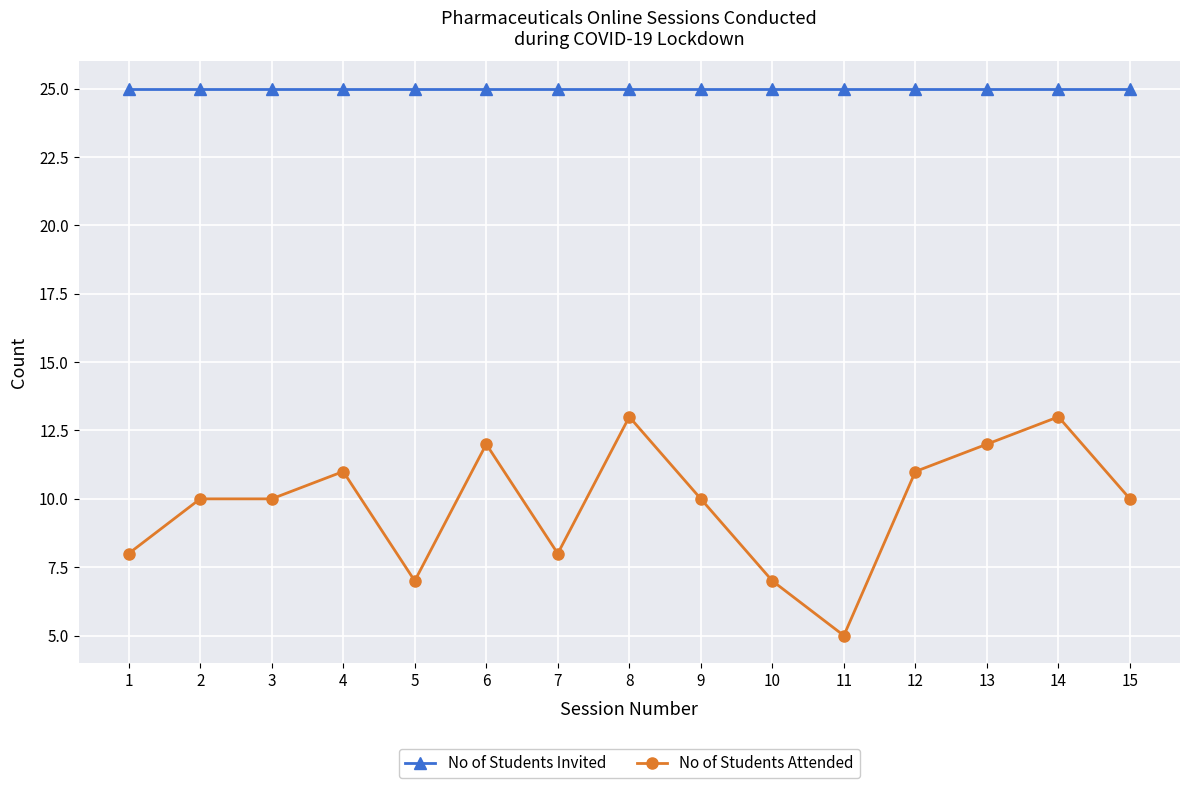

Read the No of Students Invited value at 8.

25